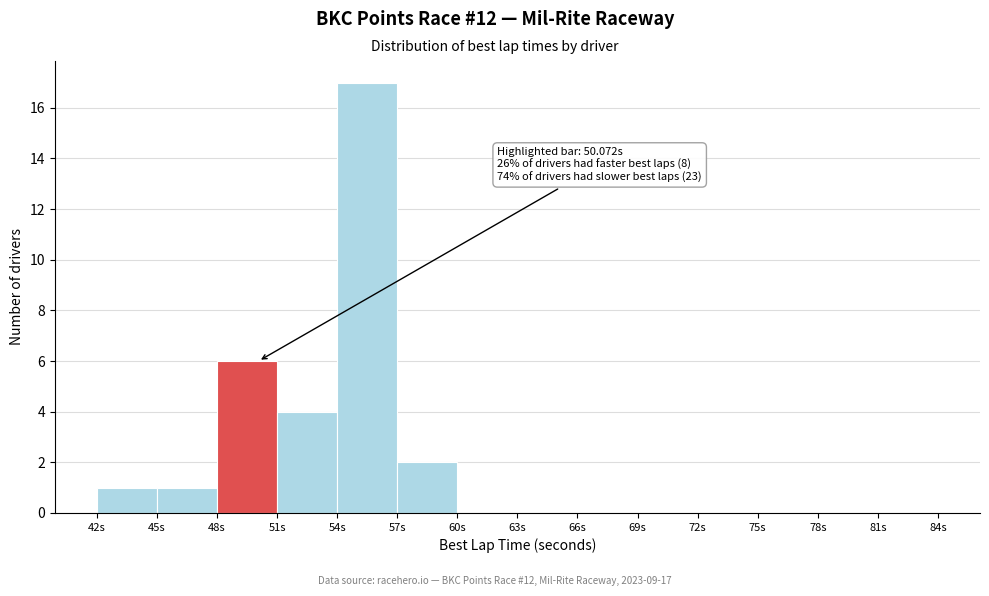

Over which range of the x-axis is the bar tallest?

54 to 57